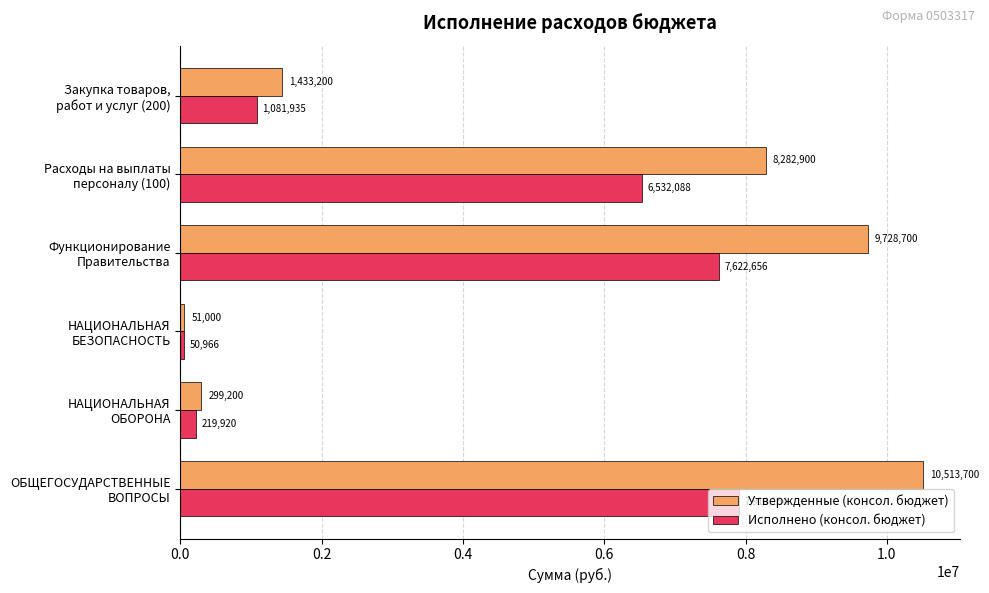

Which series has the largest range (max minus min)?

Утвержденные (консол. бюджет)